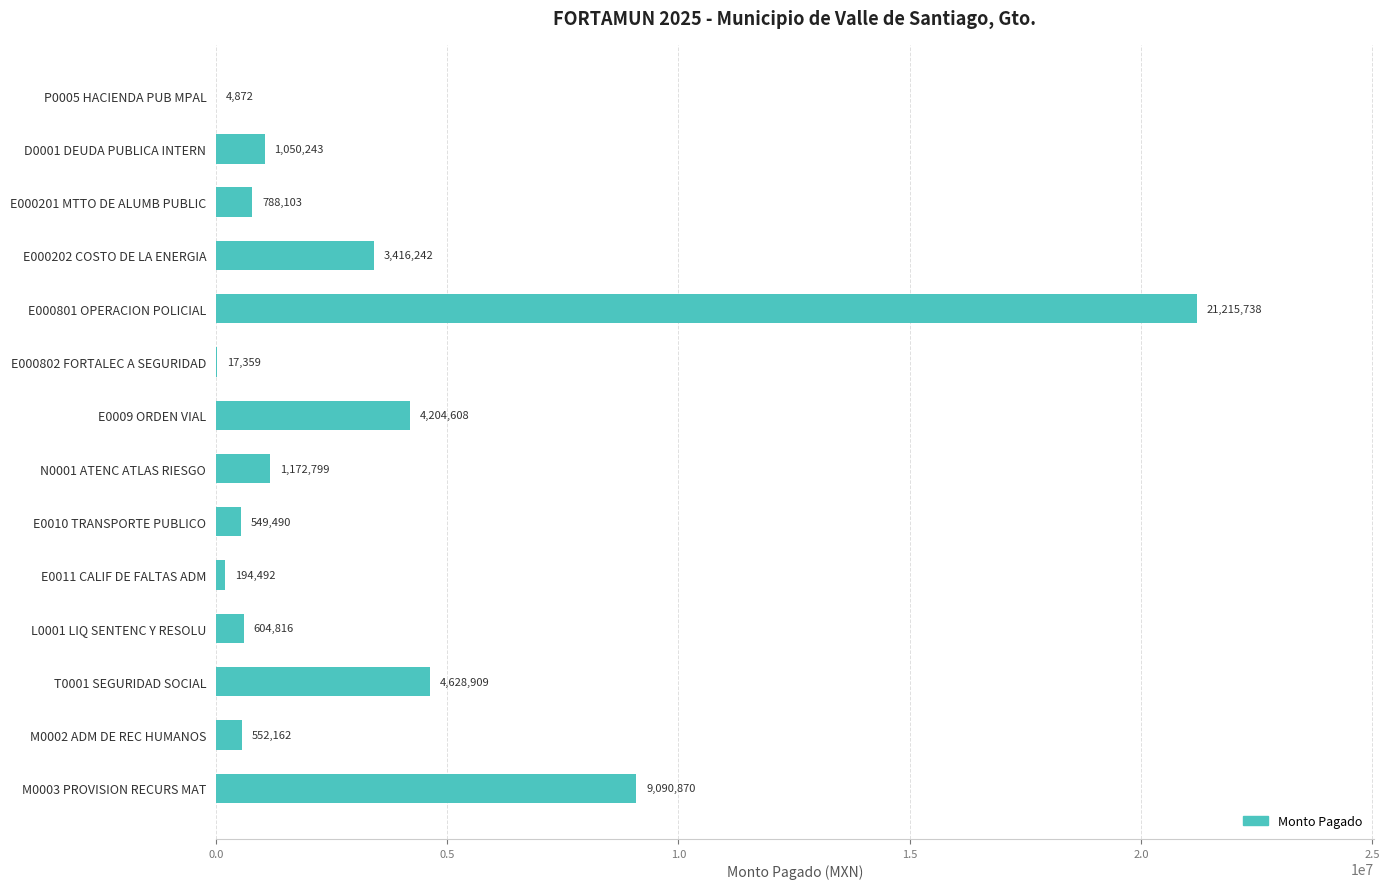

What is the maximum value shown in the chart?

21215737.9